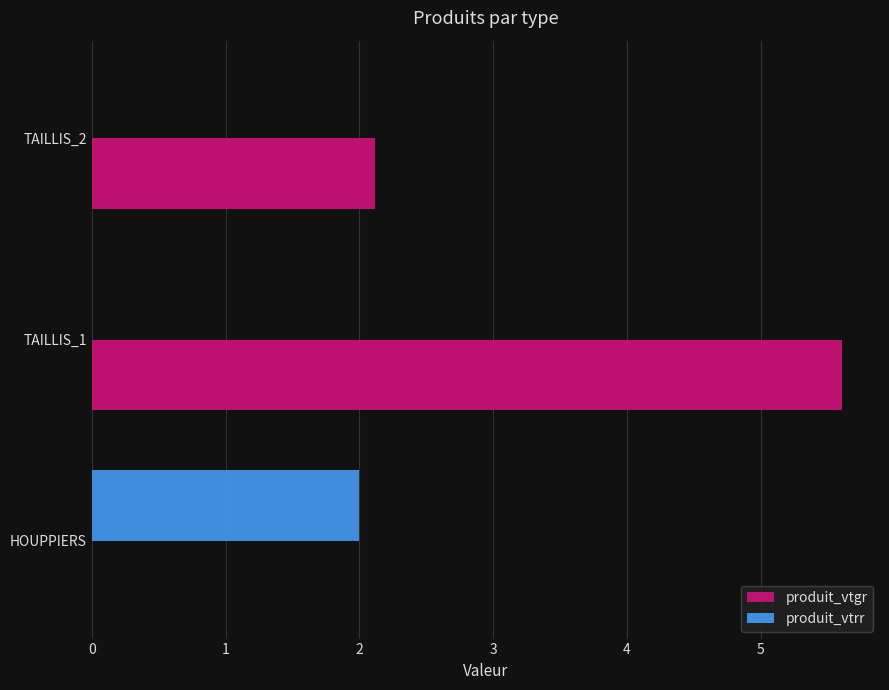

What is the greatest value displayed?

5.6